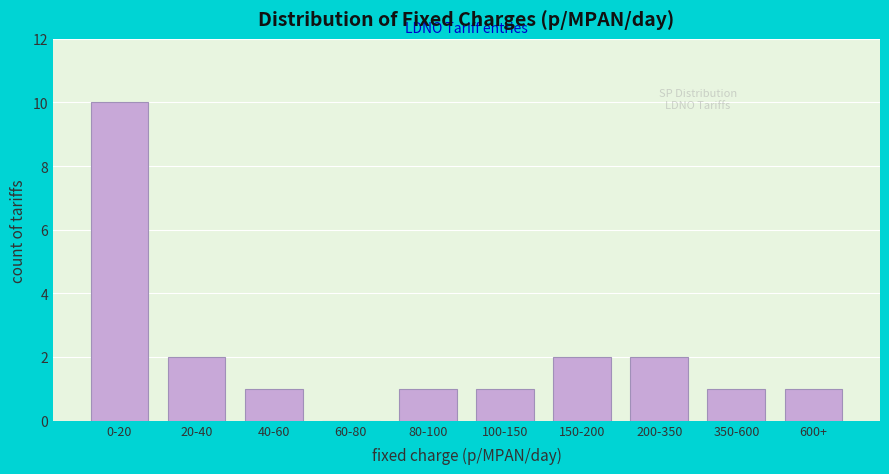

Reading left to right, list all the values displayed in this chart.

0-20=10	20-40=2	40-60=1	60-80=0	80-100=1	100-150=1	150-200=2	200-350=2	350-600=1	600+=1